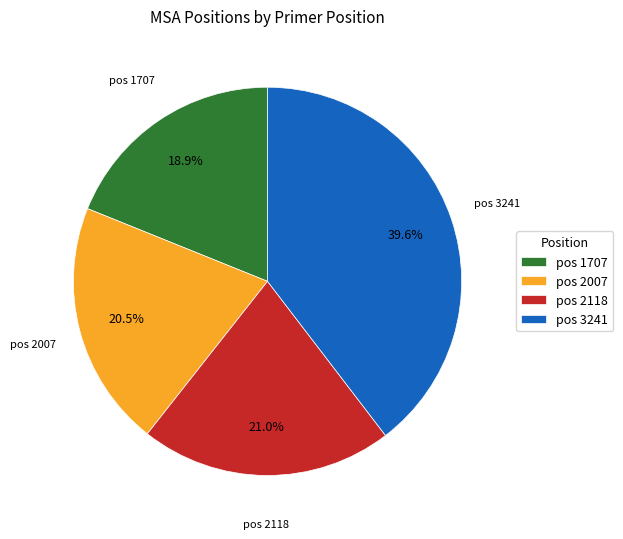

How many segments does this pie chart have?

4